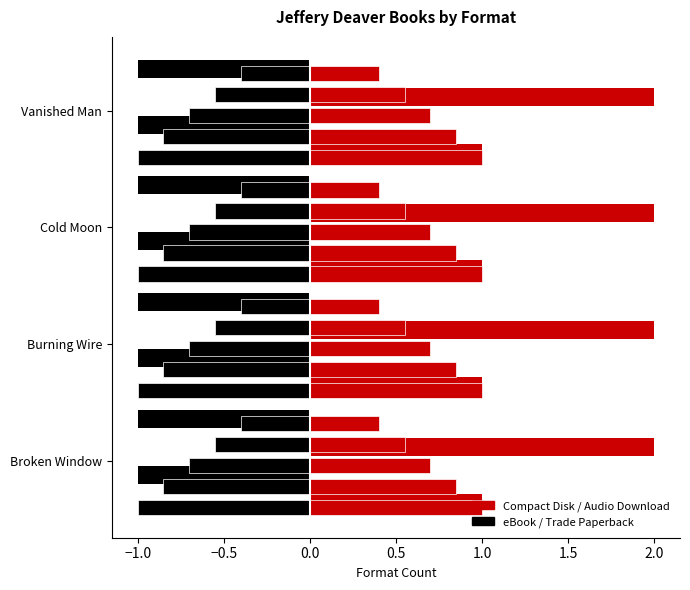

What position from the right is Vanished Man?

1